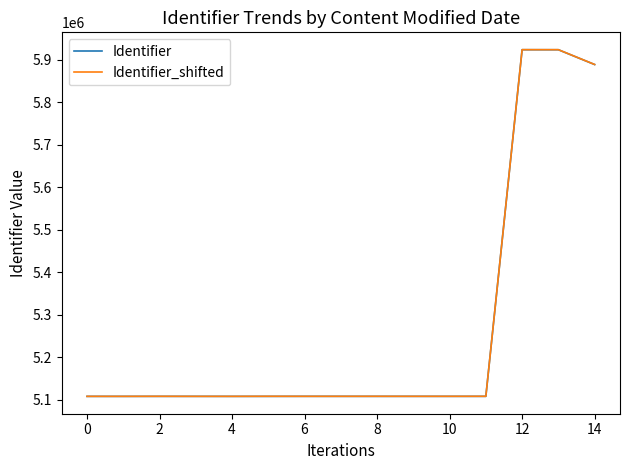

True or false: Identifier_shifted and Identifier intersect in this chart.

False